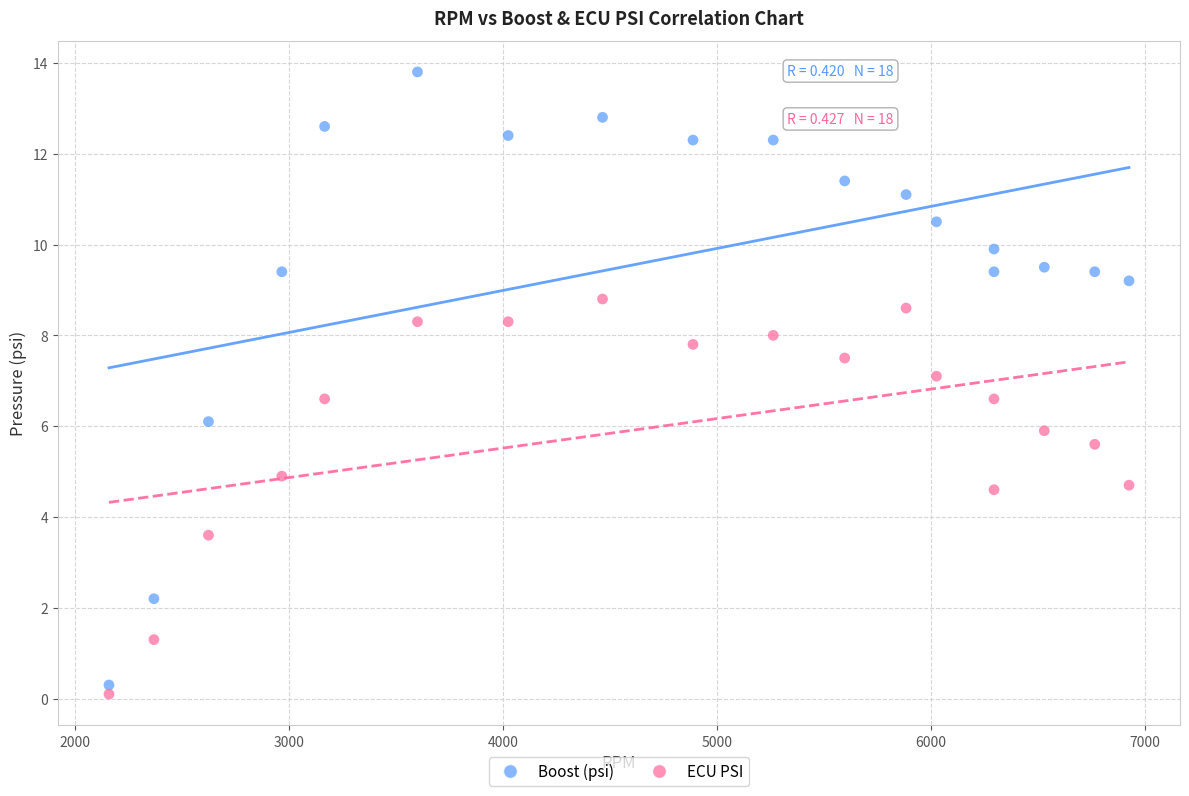

Which series reaches the minimum Y coordinate?

ECU PSI